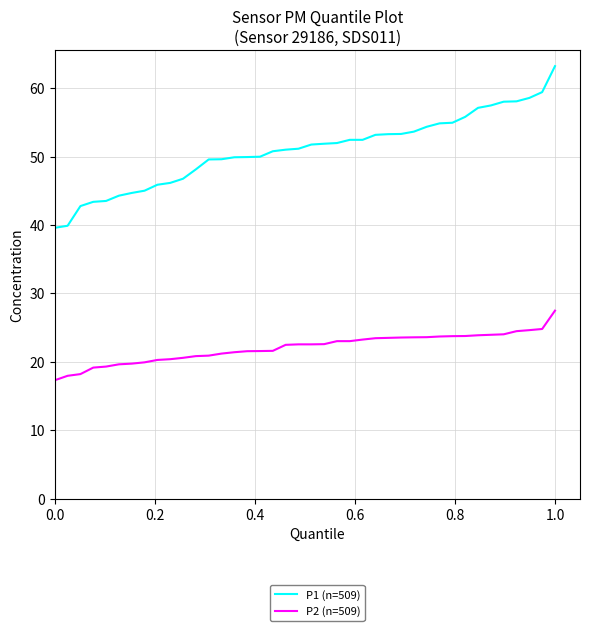

What is the minimum value for P1 (n=509)?

39.6